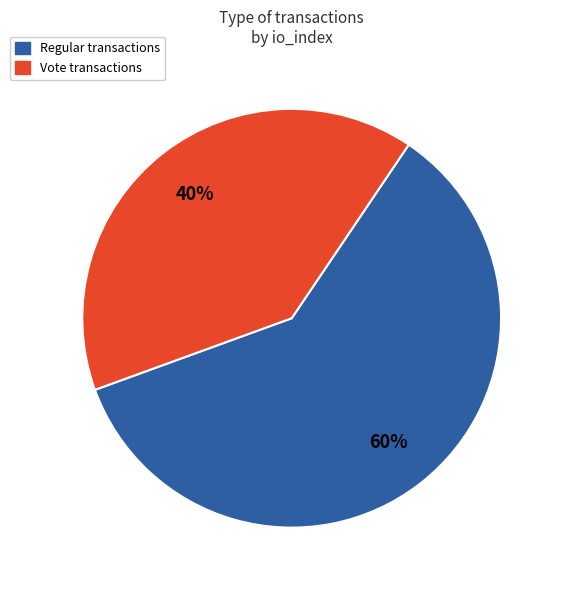

Between Regular and Vote, which is larger?

Regular